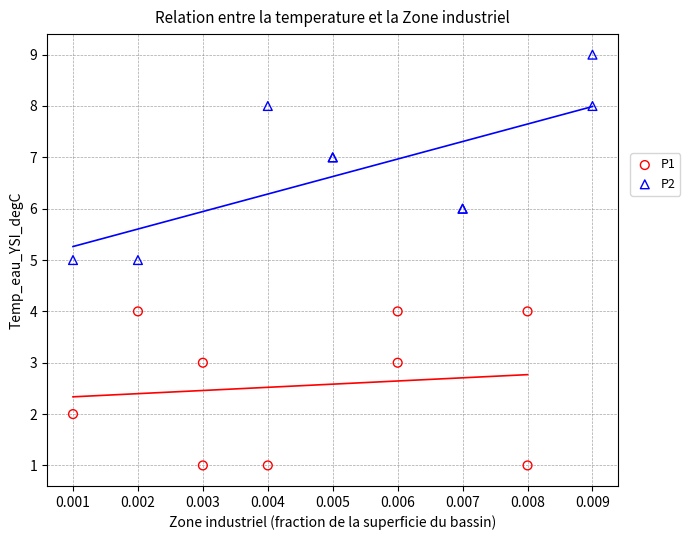

Which series has the largest Y range (max minus min)?

P2